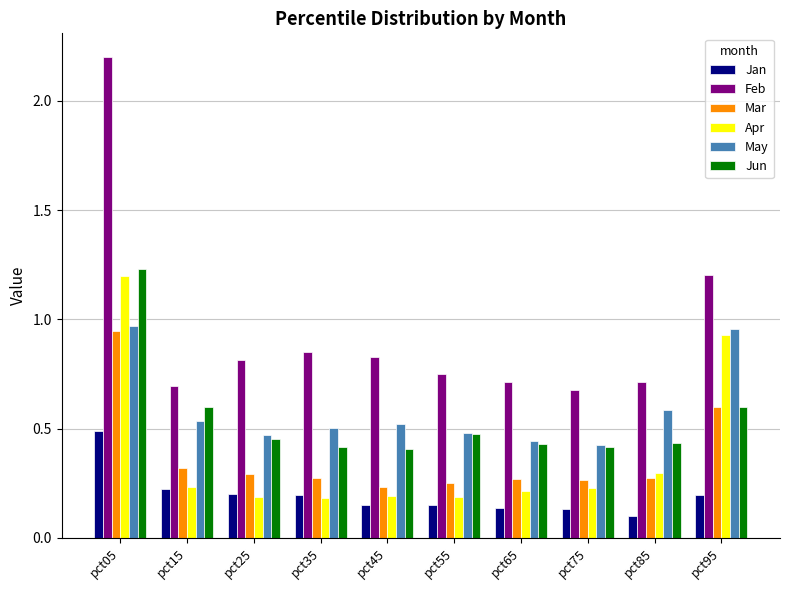

Count the Jan values in the range 0 to 1.

10